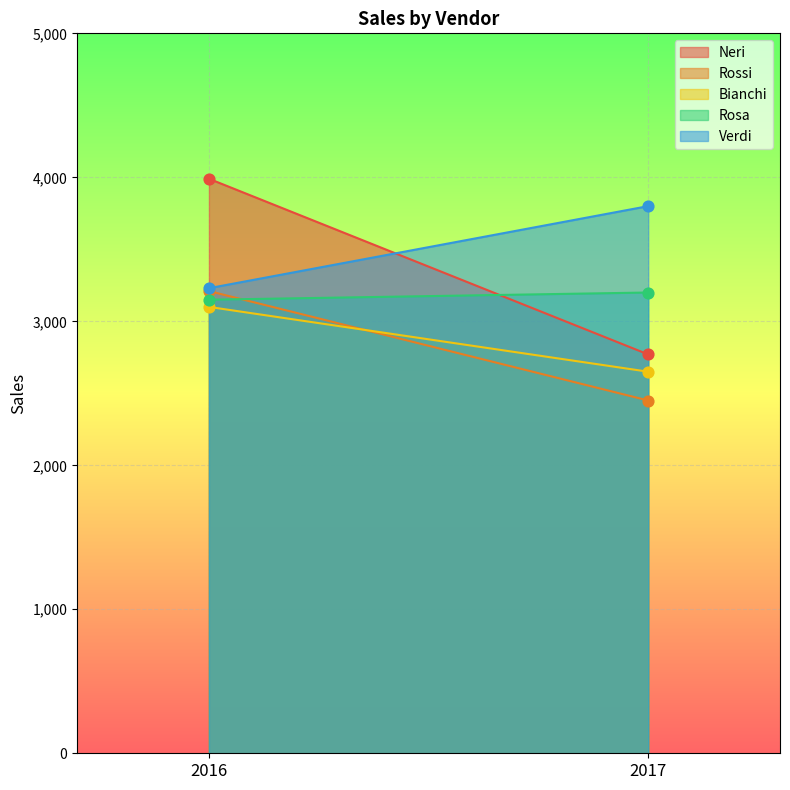

Is the value of Bianchi at 2016 greater than the value of Verdi at 2016?

No